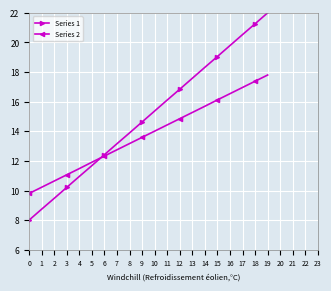

What is the minimum value for Series 2?

9.8